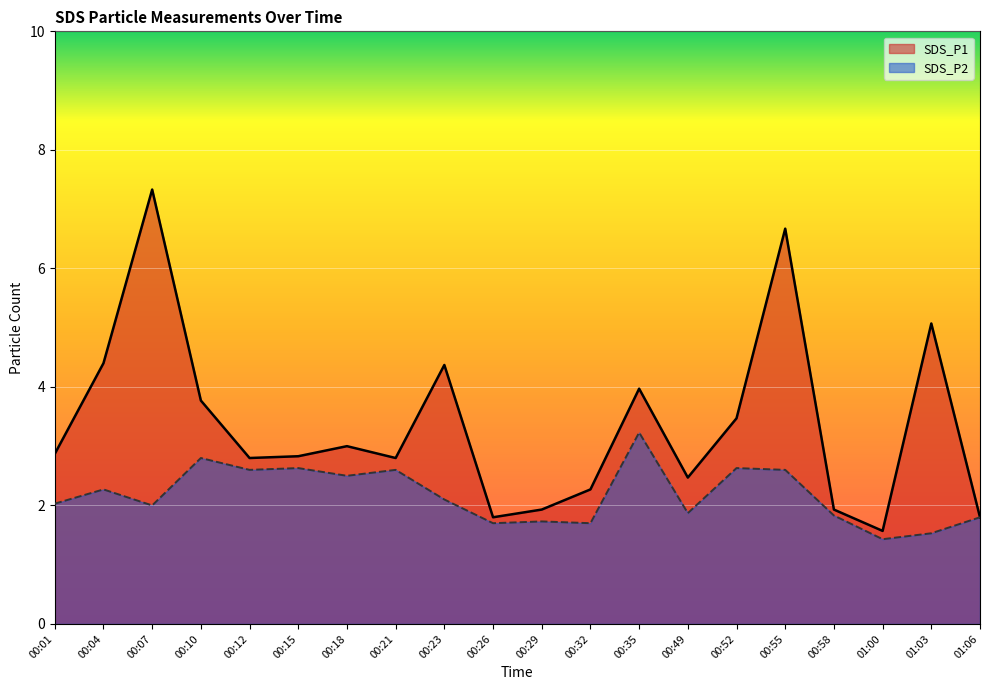

True or false: SDS_P2 has a value of 1.1 at 00:52.

False